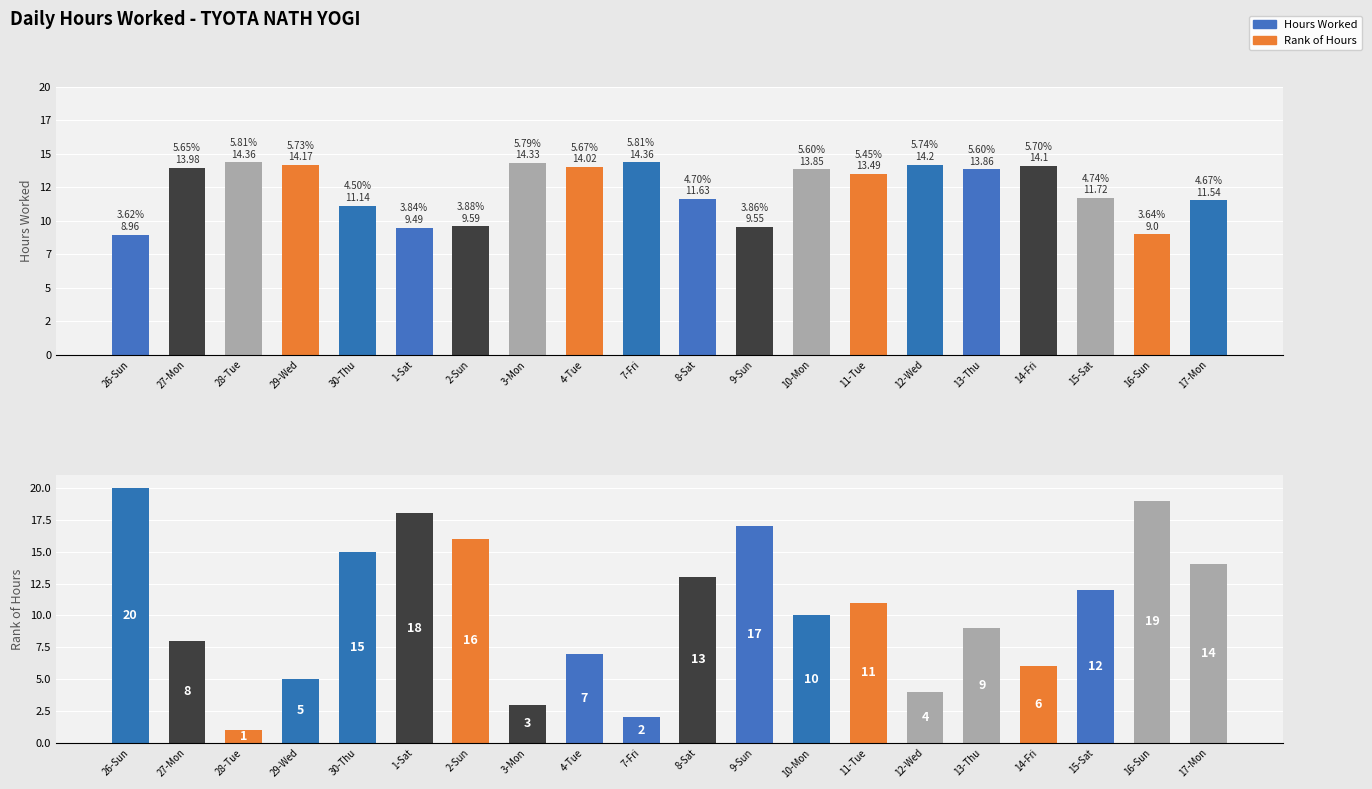

What is the total value across all series at 17-Mon?

25.5